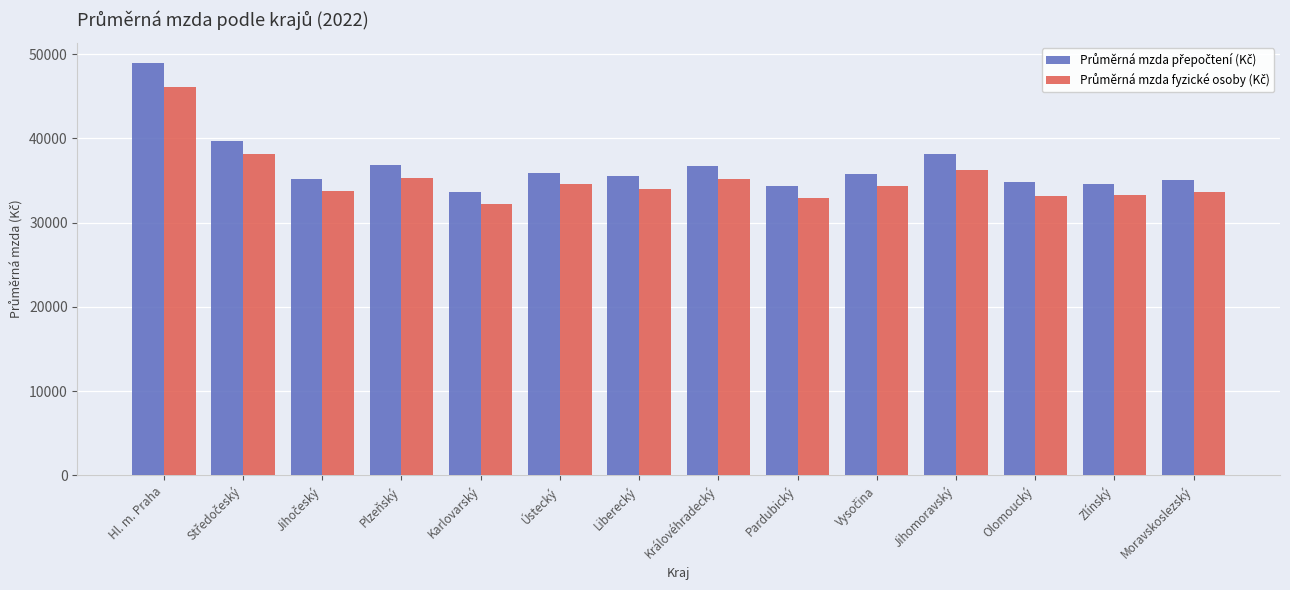

Count the number of categories in the chart.

14